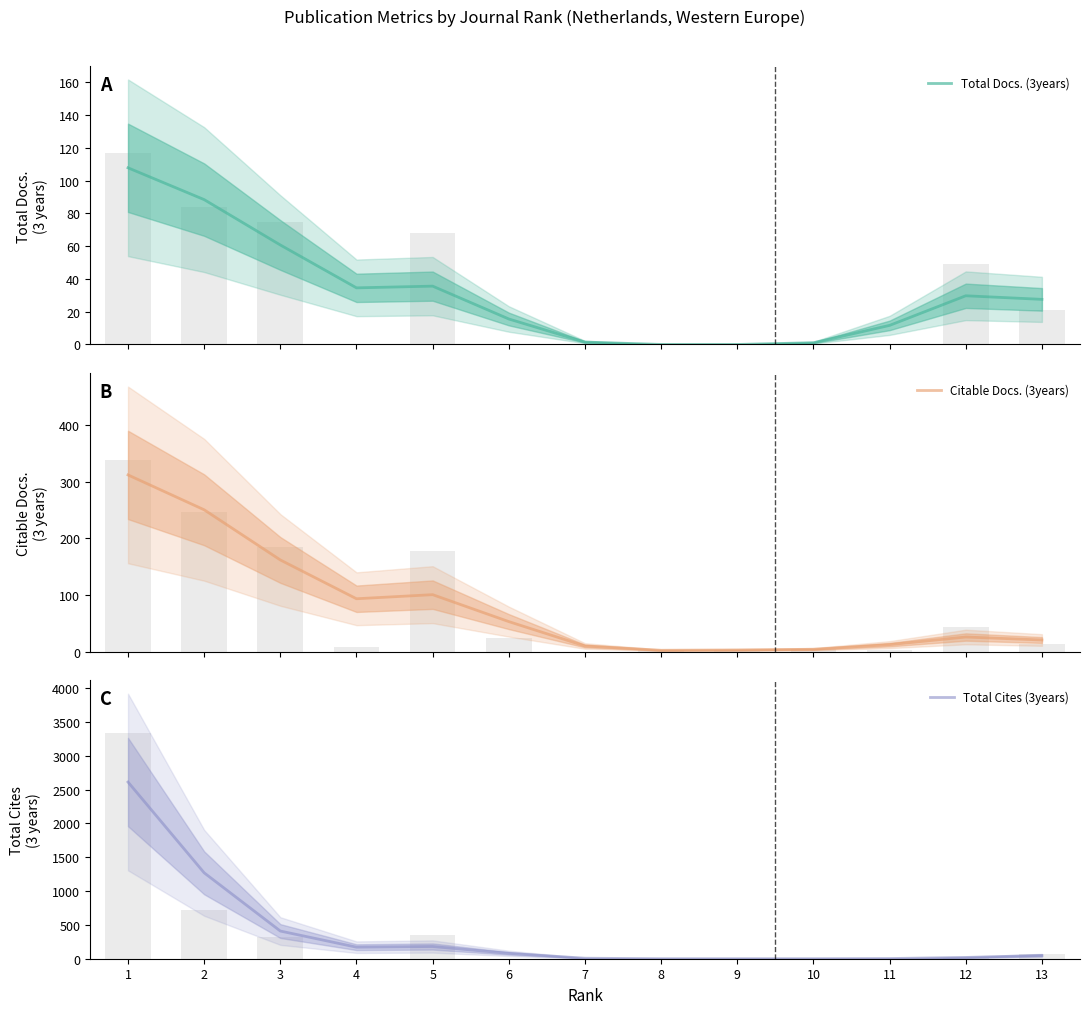

The value of Total Cites (3years) at 6 is 79.4. True or false?

True